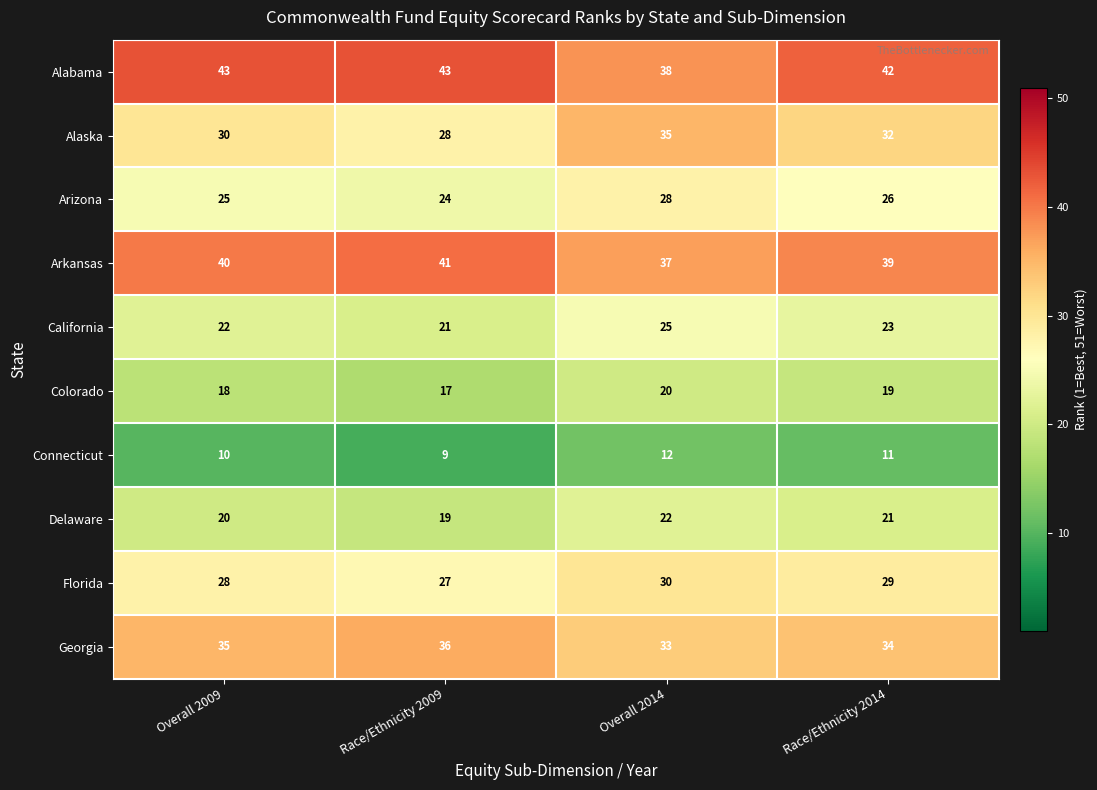

Which series has the largest total across all categories?

Alabama